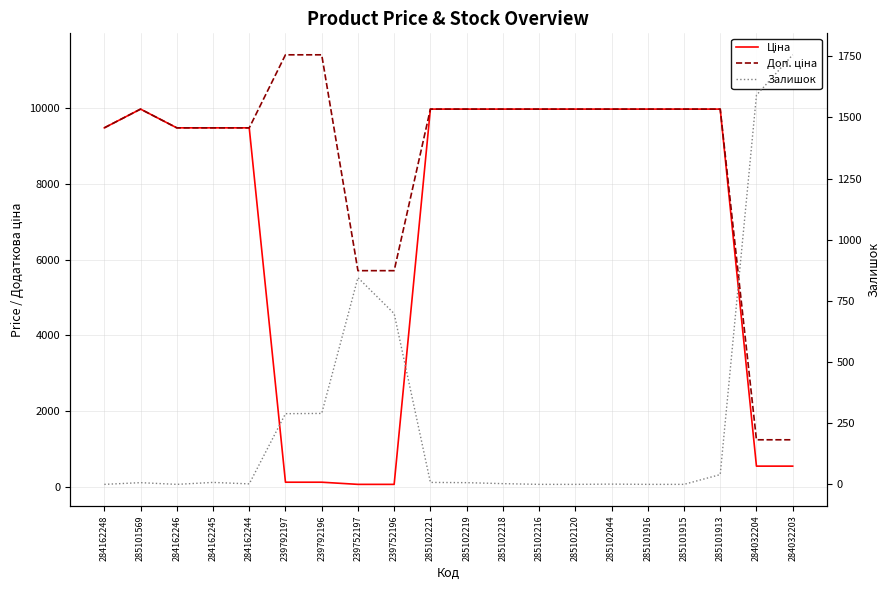

Reading left to right, extract all data points from this chart.

Ціна: 9480.1	9975.0	9480.1	9480.1	9480.1	114.1	114.1	57.0	57.0	9975.0	9975.0	9975.0	9975.0	9975.0	9975.0	9975.0	9975.0	9975.0	539.0	539.0
Доп. ціна: 9480.1	9975.0	9480.1	9480.1	9480.1	11410.0	11410.0	5705.0	5705.0	9975.0	9975.0	9975.0	9975.0	9975.0	9975.0	9975.0	9975.0	9975.0	1235.4	1235.4
Залишок: 0.0	7.0	0.0	8.0	2.0	289.0	290.0	845.0	698.0	8.0	7.0	3.0	0.0	0.0	1.0	0.0	0.0	40.0	1591.0	1756.0